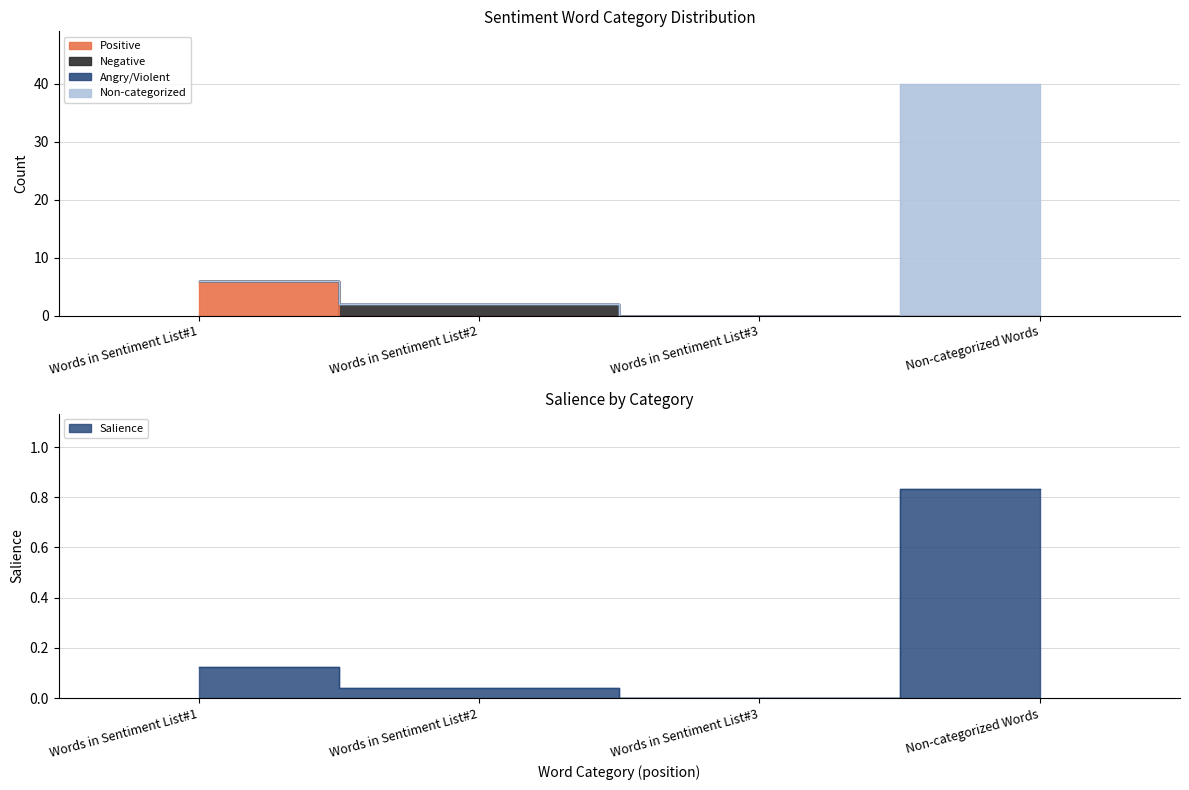

Which has a higher value, Non-categorized Words or Words in Sentiment List#2?

Non-categorized Words